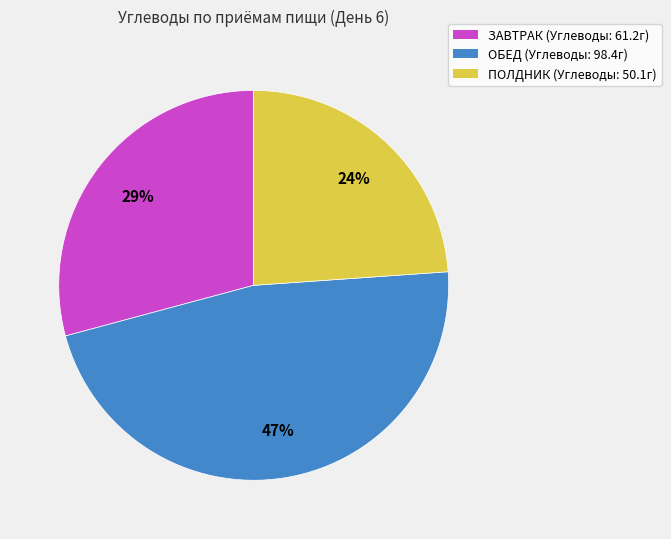

Is there a majority slice in this chart?

No